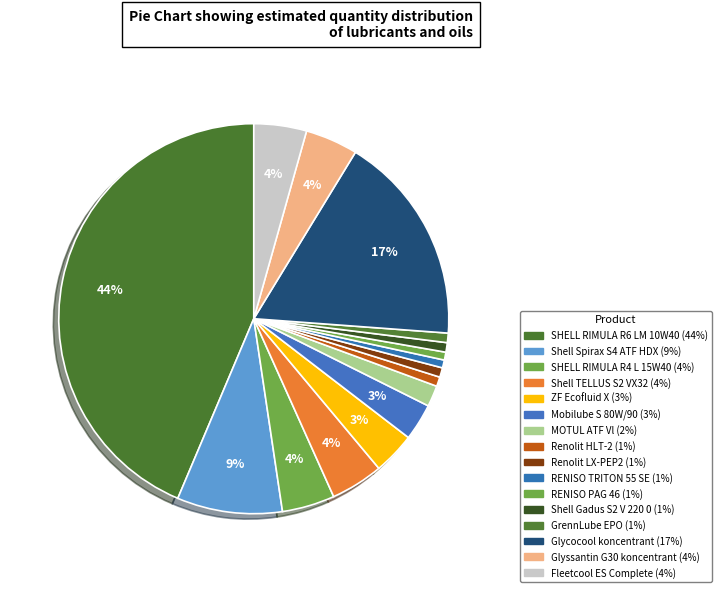

Count the number of slices in the pie.

16